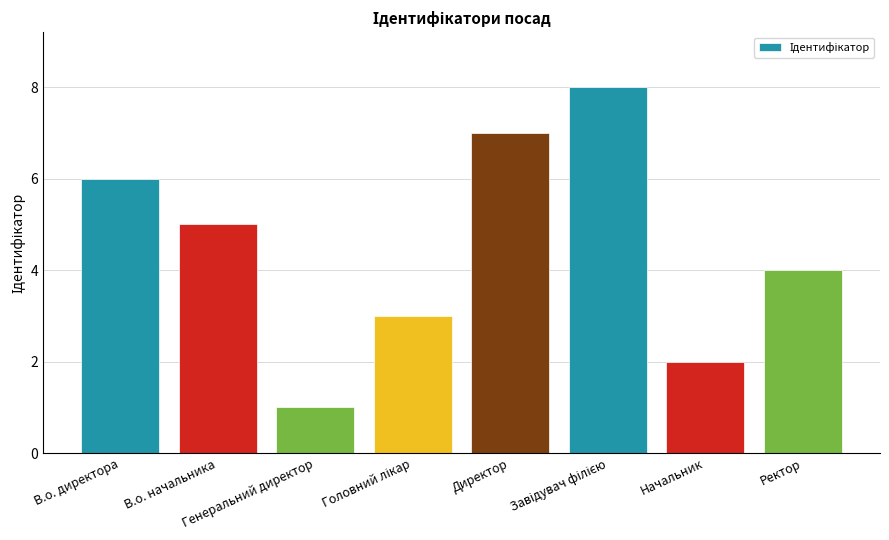

What position from the right is Директор?

4